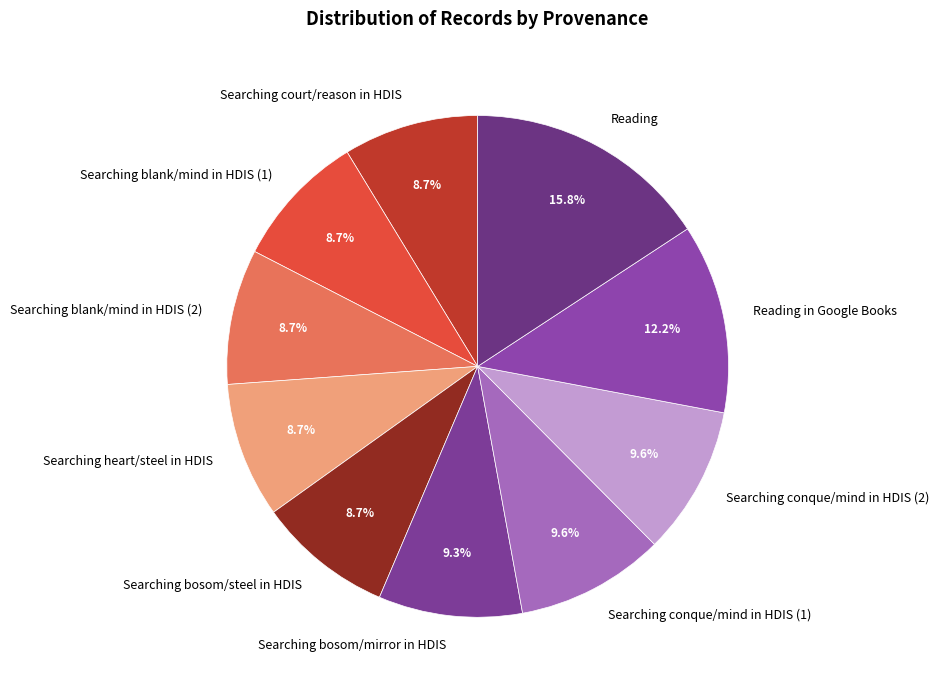

How many segments does this pie chart have?

10